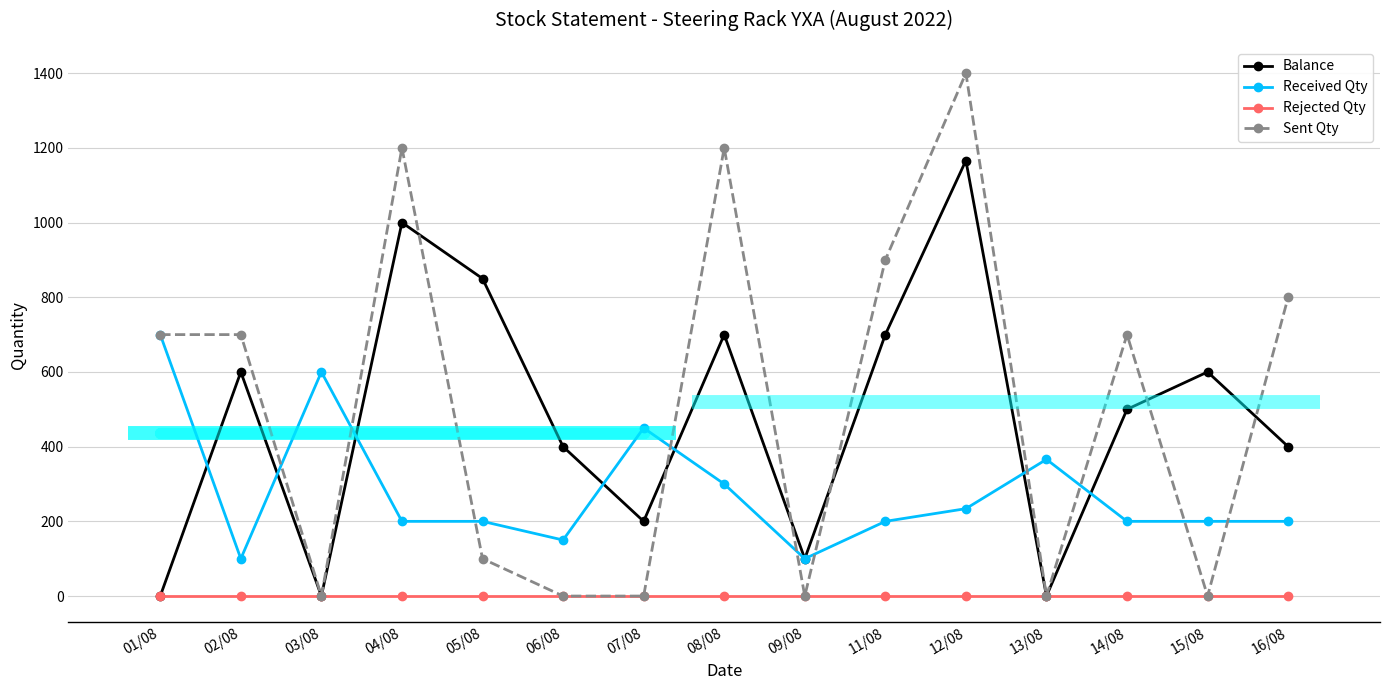

The Received Qty series shows 191 at 13/08. True or false?

False